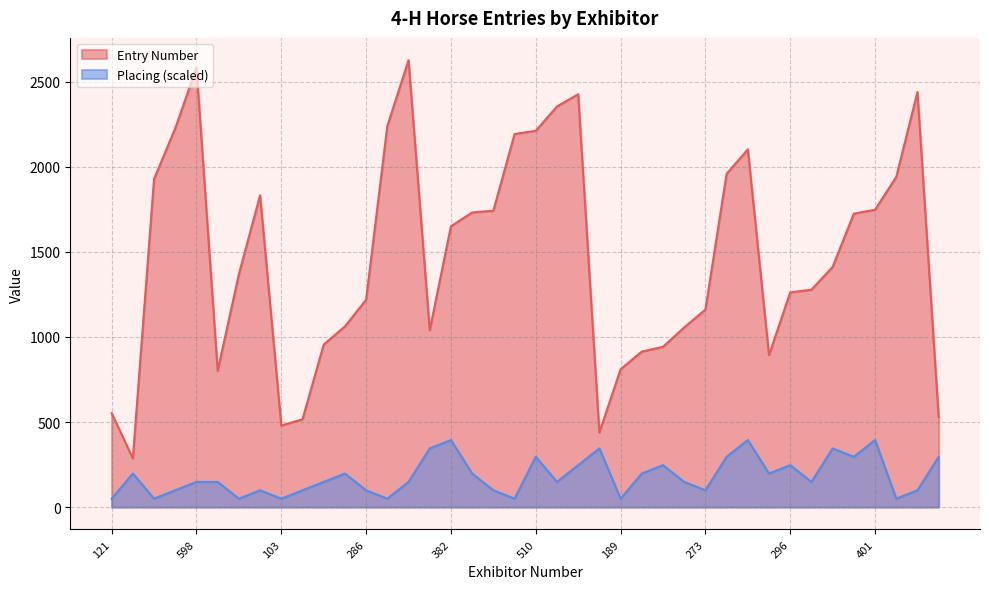

Does the chart have visible grid lines?

Yes